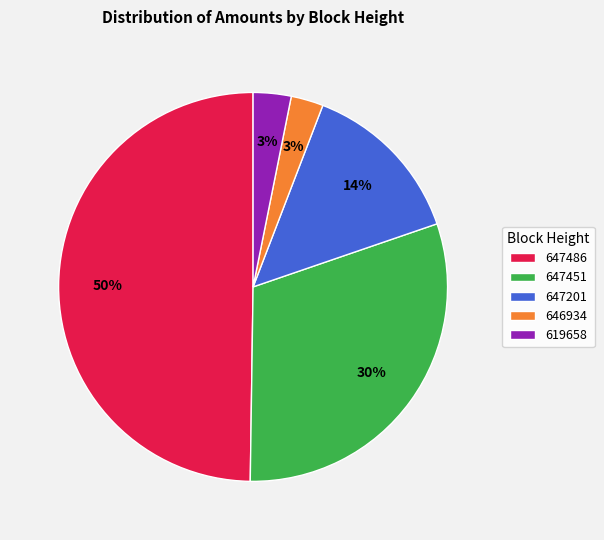

Is it true that 647451 is 45% of the pie?

False